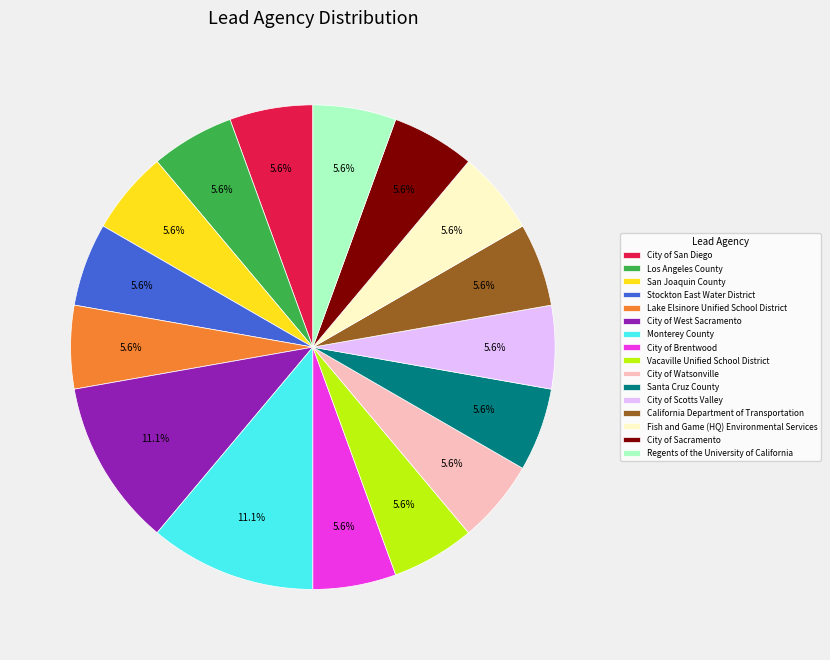

To the nearest percent, what percentage of the pie is City of San Diego?

6%